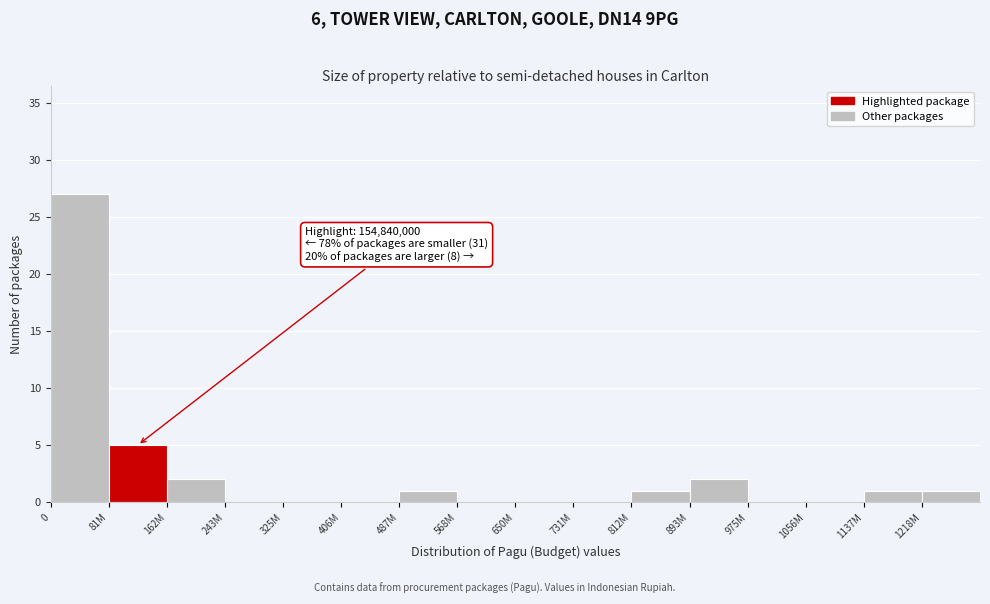

Reading left to right, extract all data points from this chart.

0=27	81M=5	162M=2	243M=0	325M=0	406M=0	487M=1	568M=0	650M=0	731M=0	812M=1	893M=2	975M=0	1056M=0	1137M=1	1218M=1